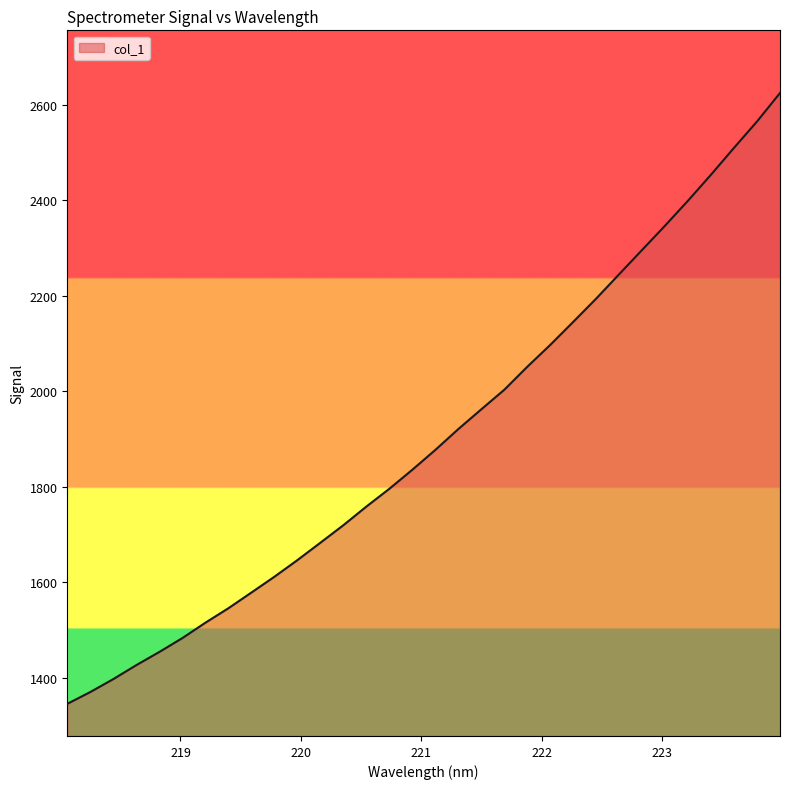

What is the smallest value displayed?

1345.2